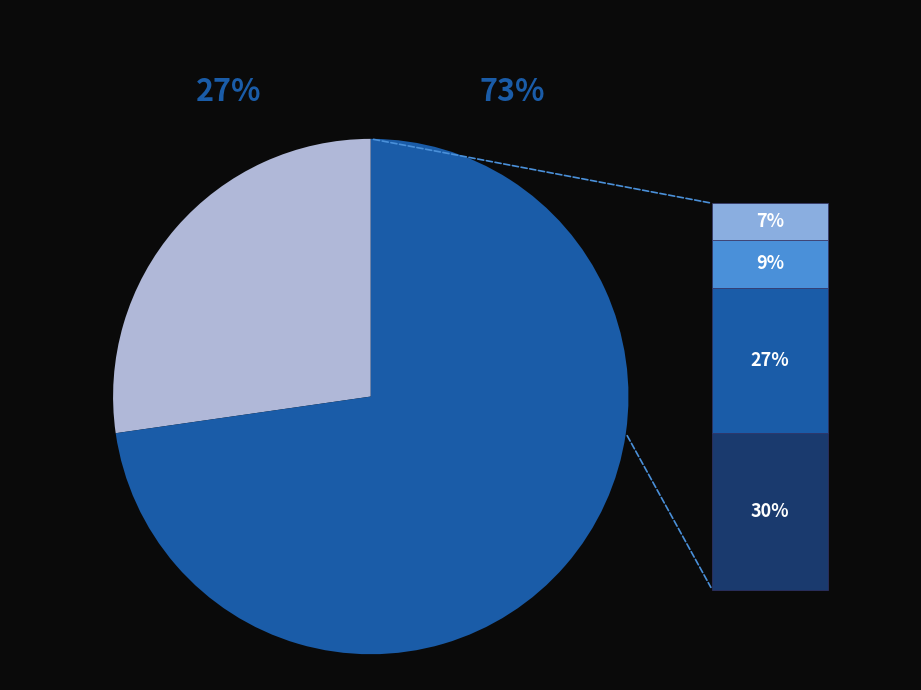

To the nearest percent, what is the average slice percentage?

50%